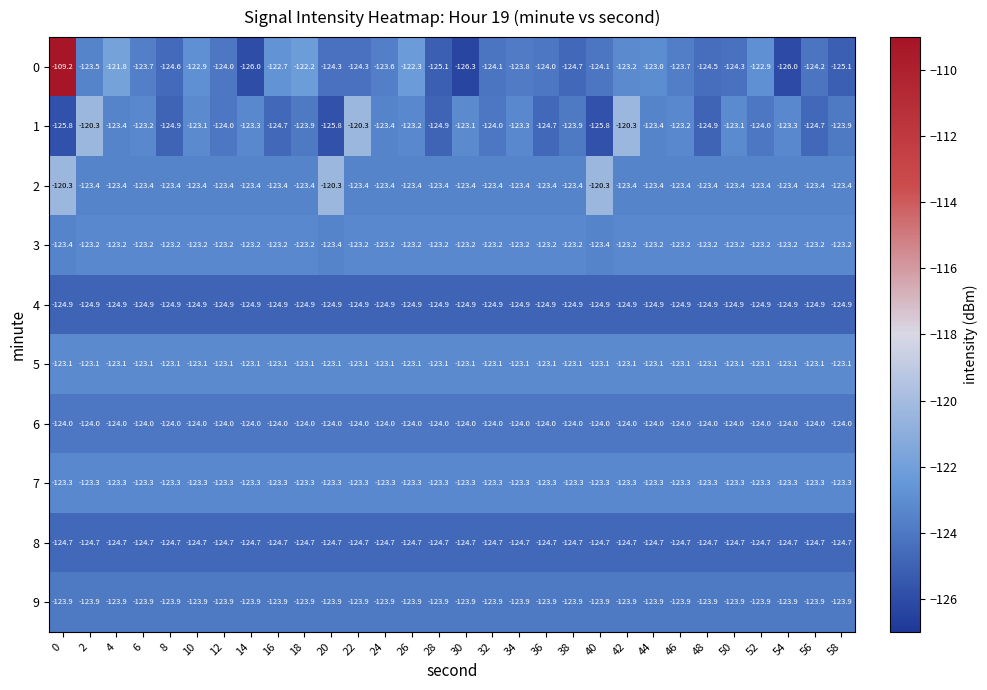

What is the total value across all series at 20?

-1237.7